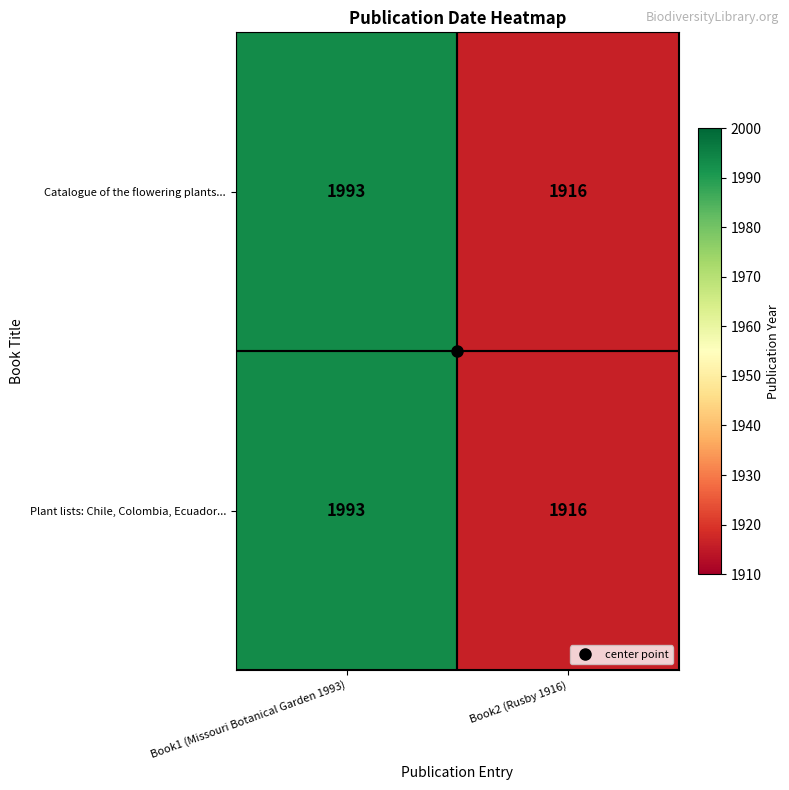

What is the difference between the Catalogue of the flowering plants... values at Book1 (Missouri Botanical Garden 1993) and Book2 (Rusby 1916)?

77